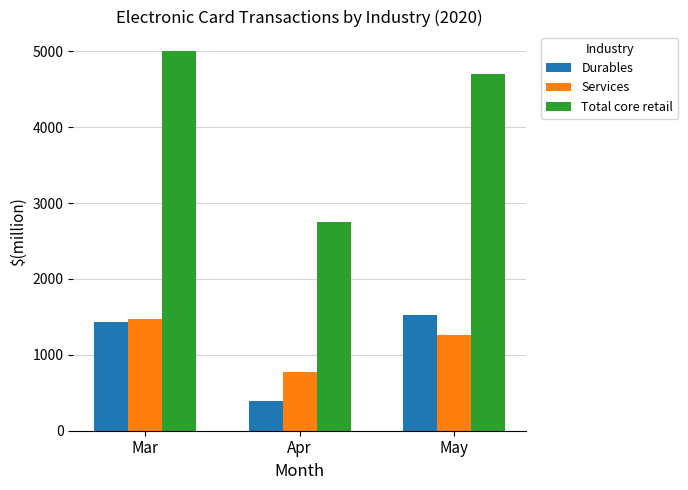

The Total core retail series shows 1416 at Apr. True or false?

False